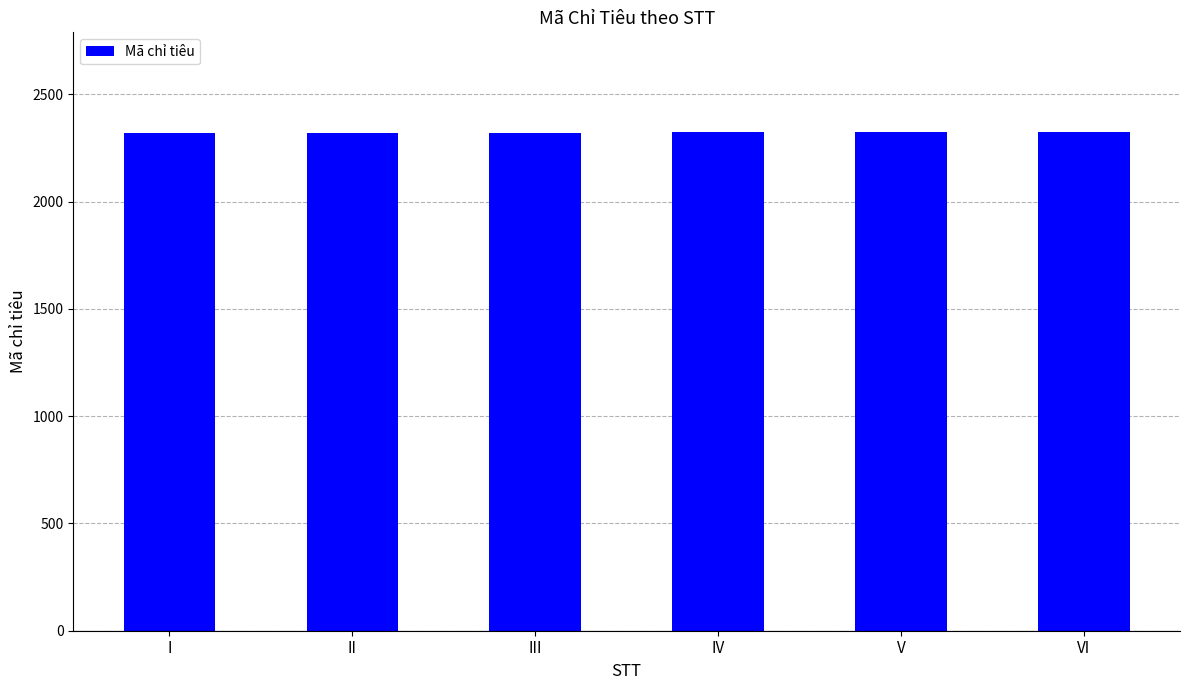

How many data points are less than 2322?

3